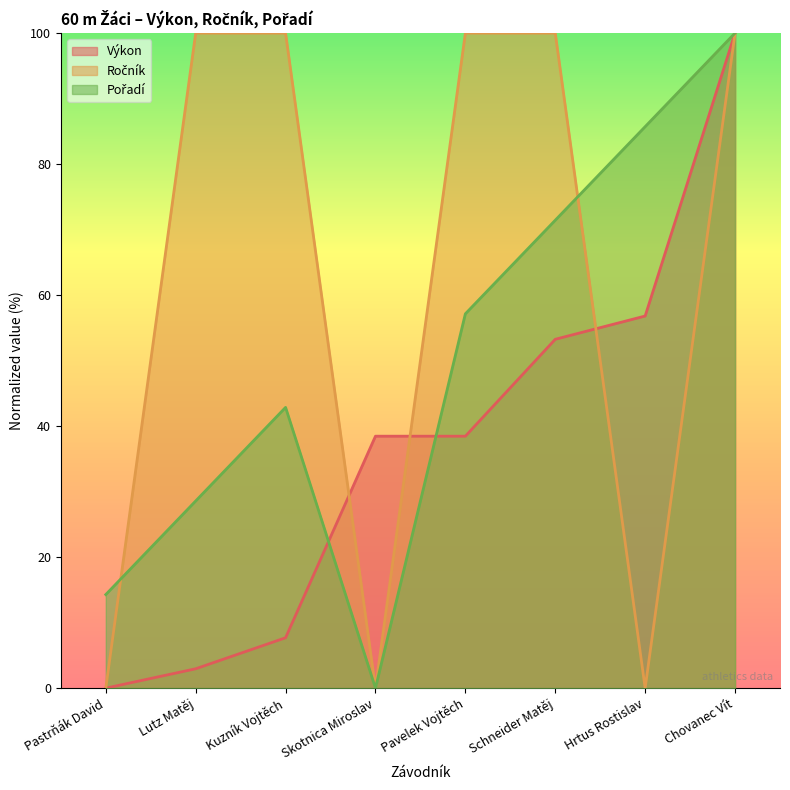

Read the Výkon value at Hrtus Rostislav.

56.8